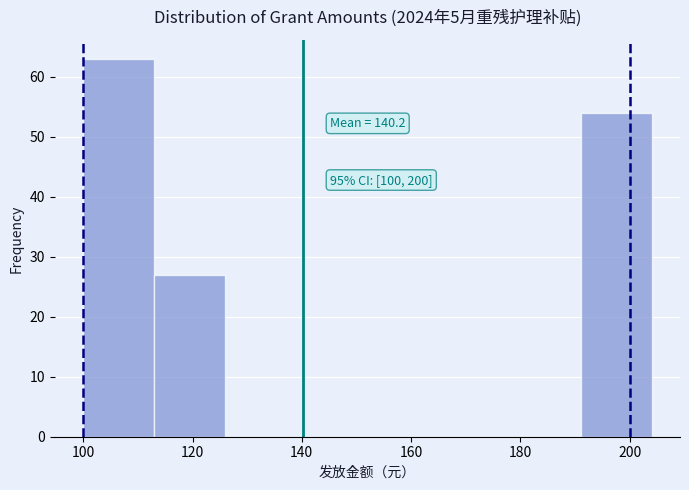

Which range on the x-axis has the tallest bar?

100 to 113